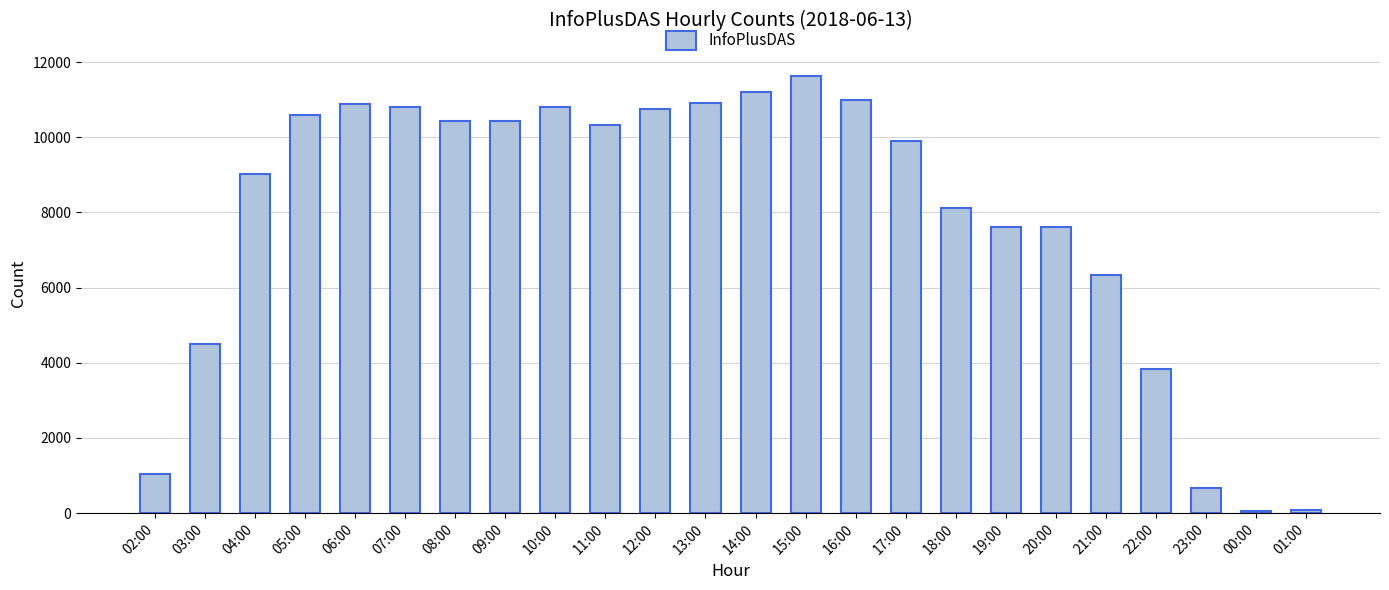

True or false: the data shows 13787 at 05:00.

False